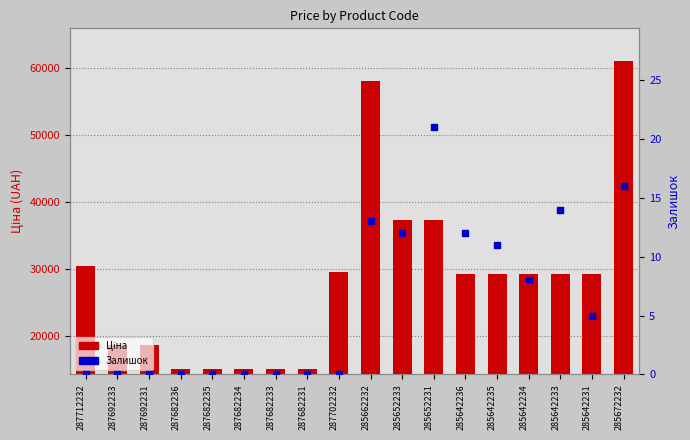

At which category is the sum across all series the highest?

285672232